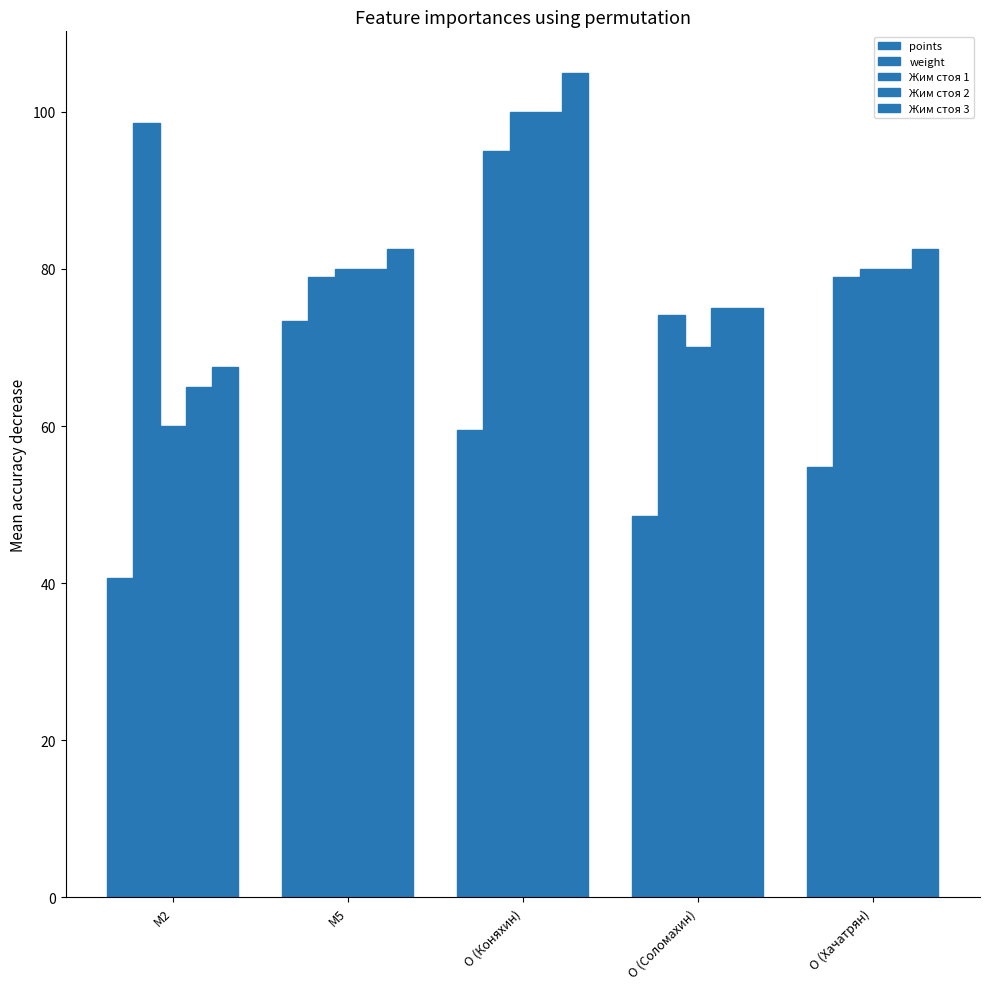

Which series has the widest spread of values?

Жим стоя 1